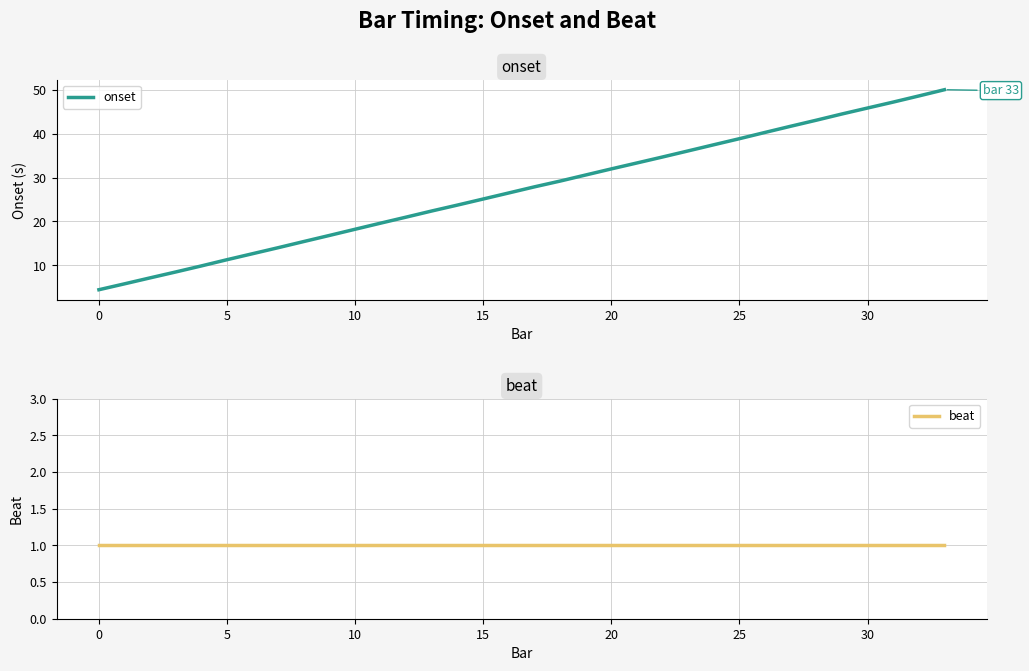

At which category is the sum across all series the highest?

33